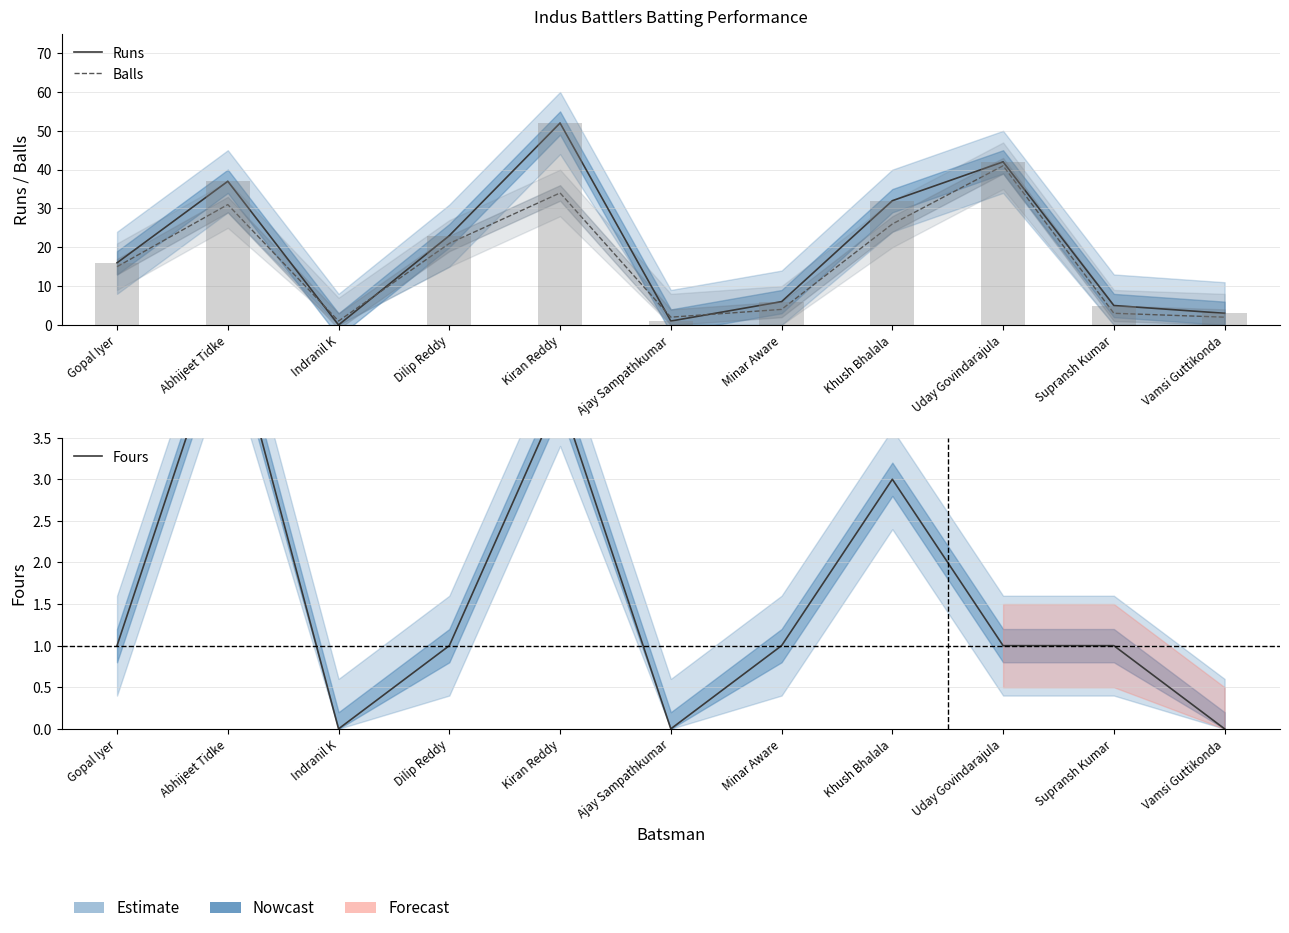

What is the difference between the highest and lowest values at Khush Bhalala?

29